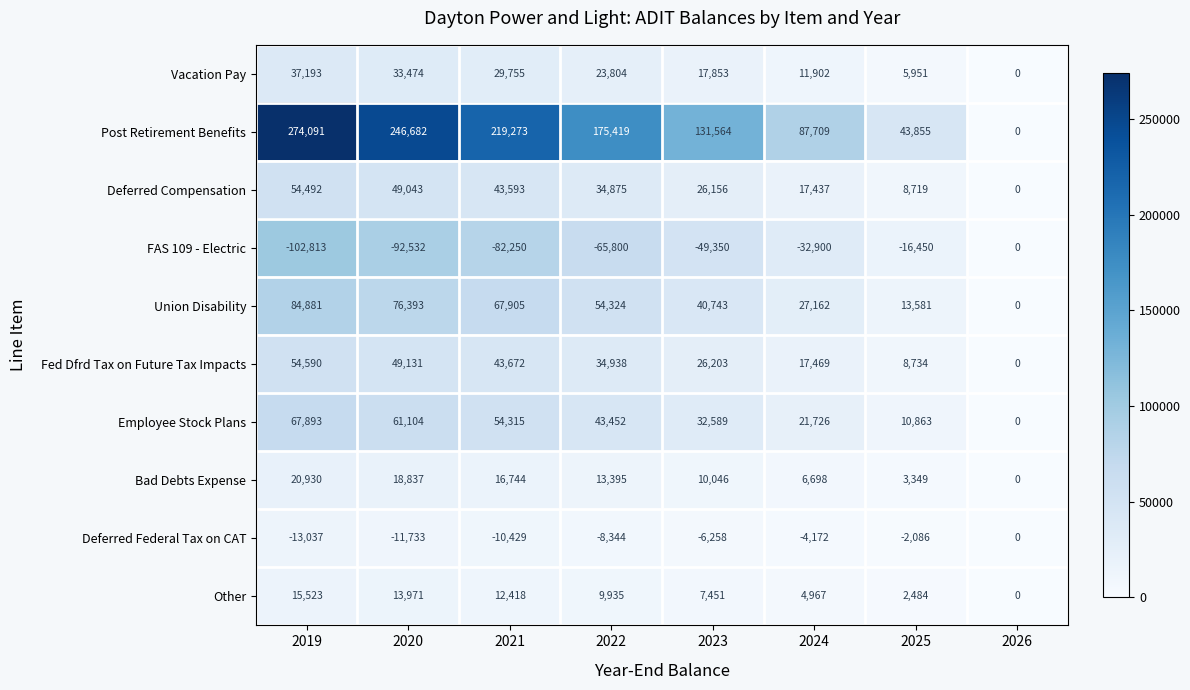

At which category is the sum across all series the highest?

2019